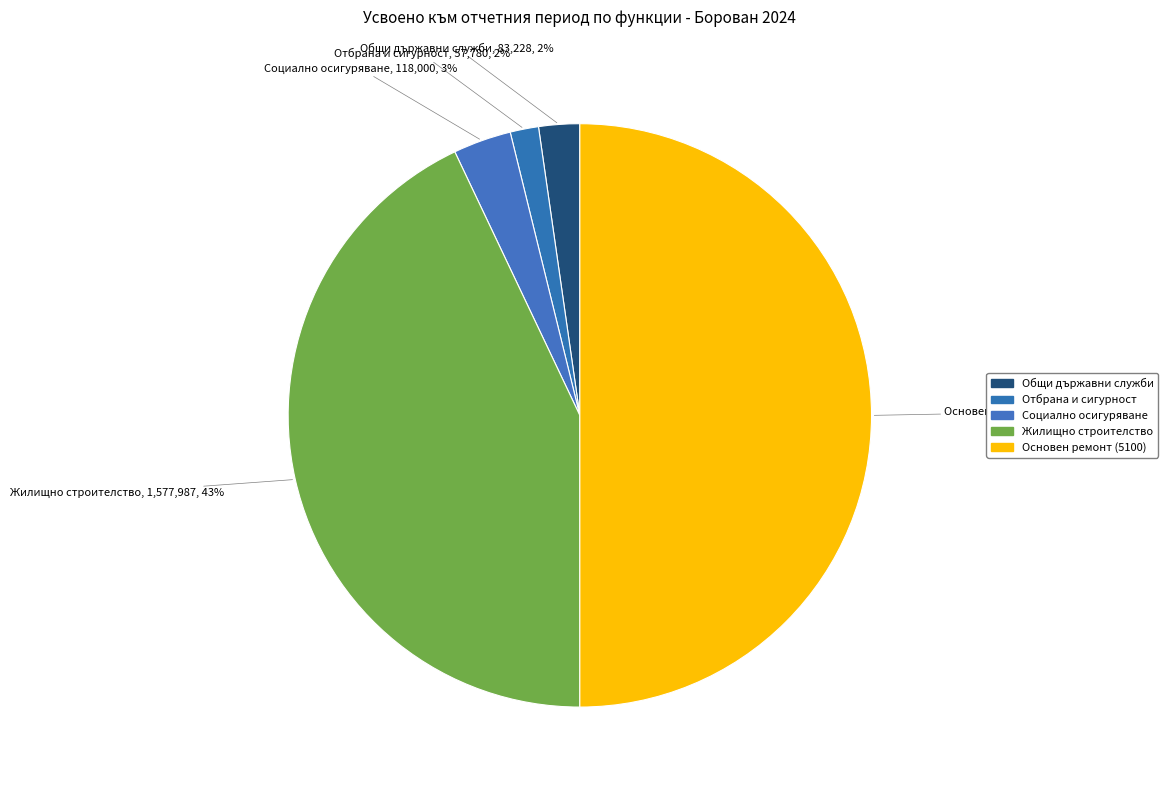

Count the number of slices in the pie.

5